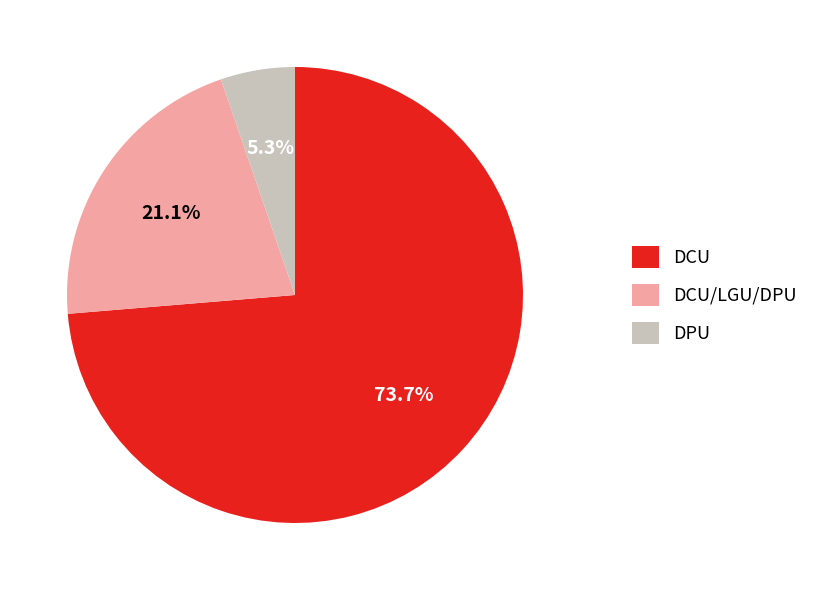

What is the largest slice in the pie chart?

DCU